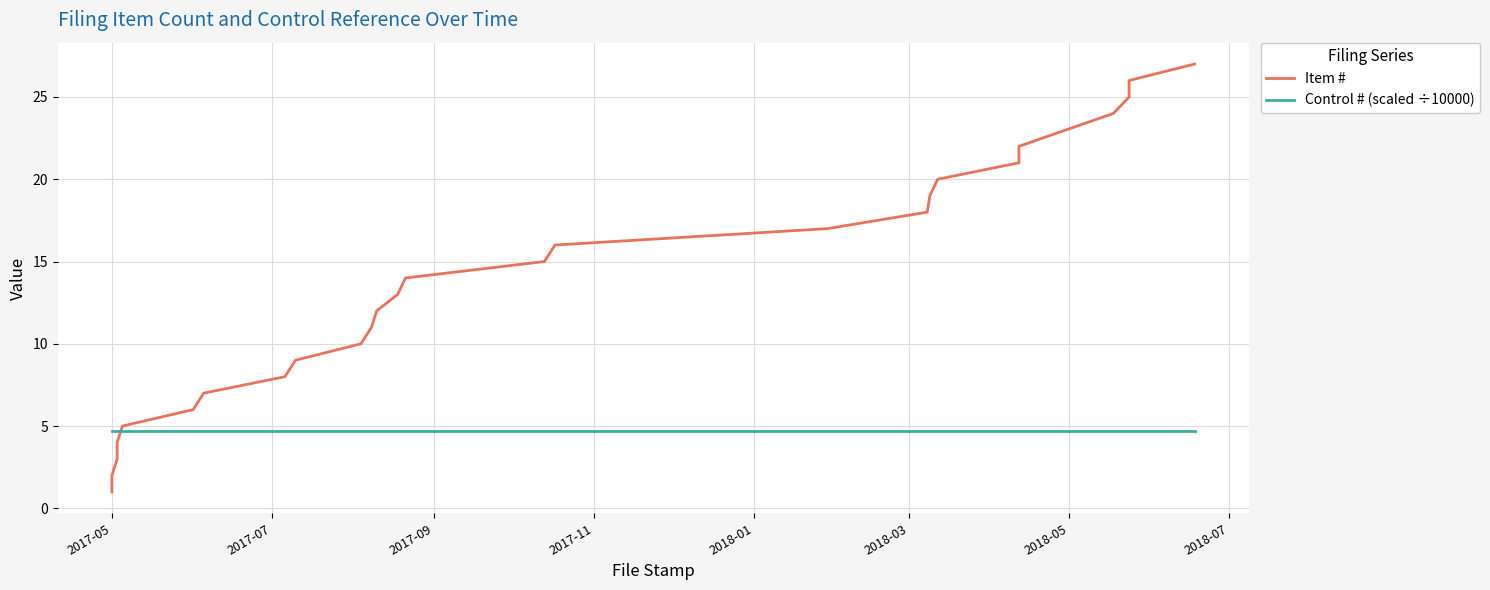

What is the average value of the Item # series?

14.0